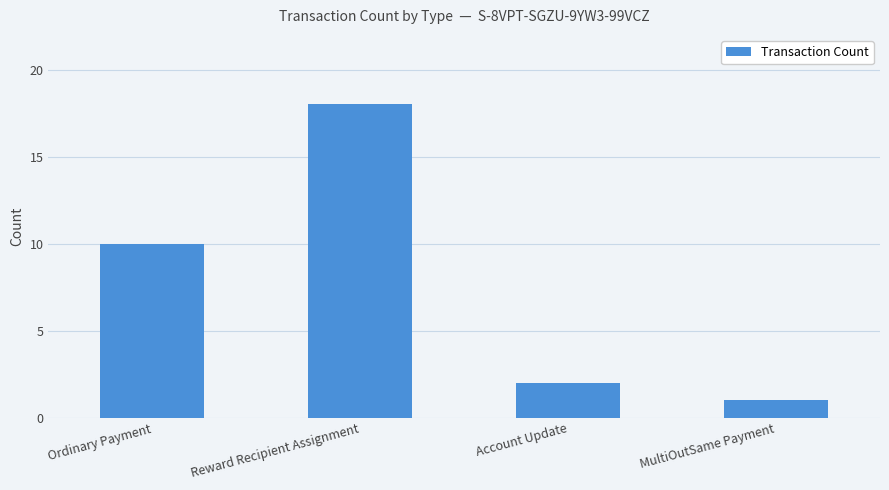

What position from the left is MultiOutSame Payment?

4